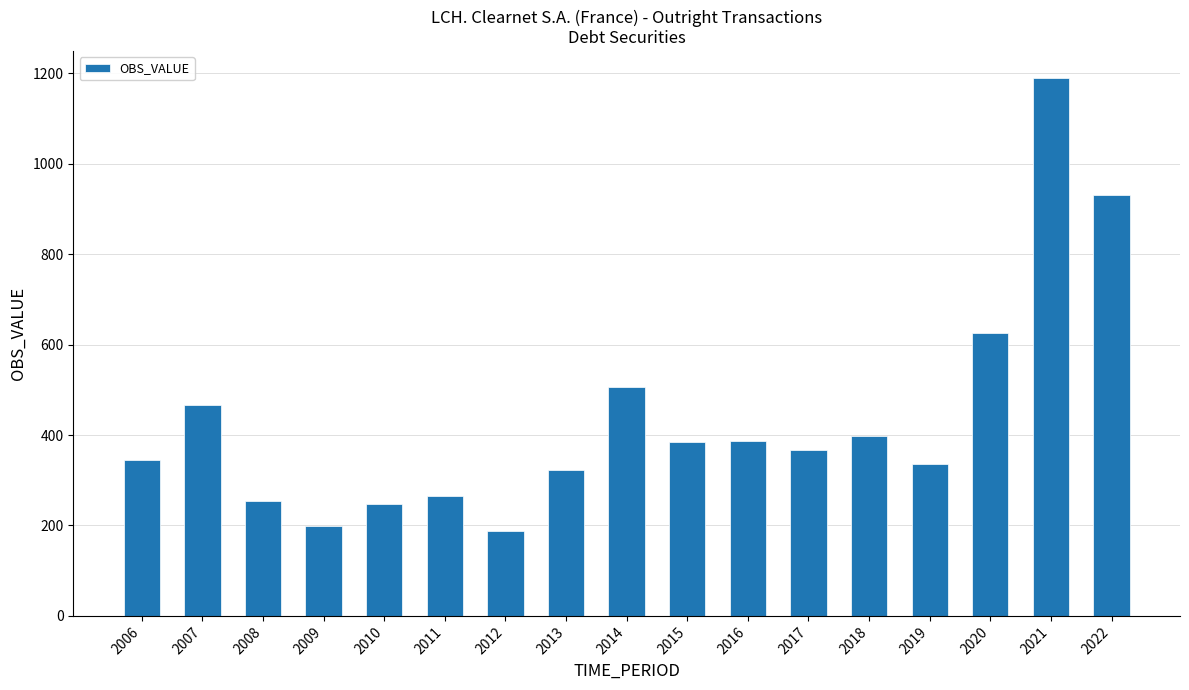

Is it true that the value at 2015 is 384.4?

True